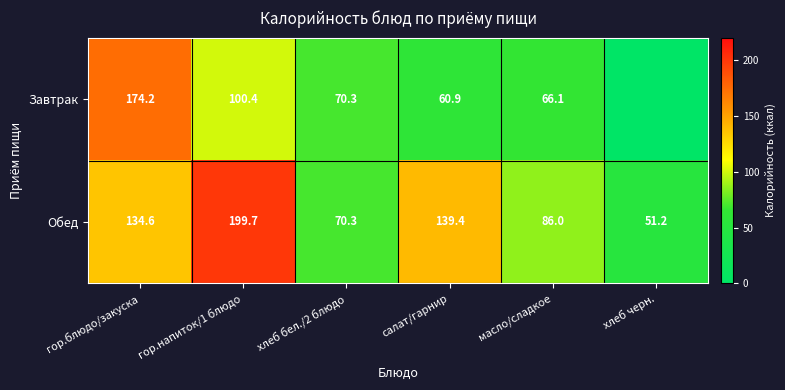

What is the sum of the Обед values at хлеб черн. and гор.блюдо/закуска?

185.8